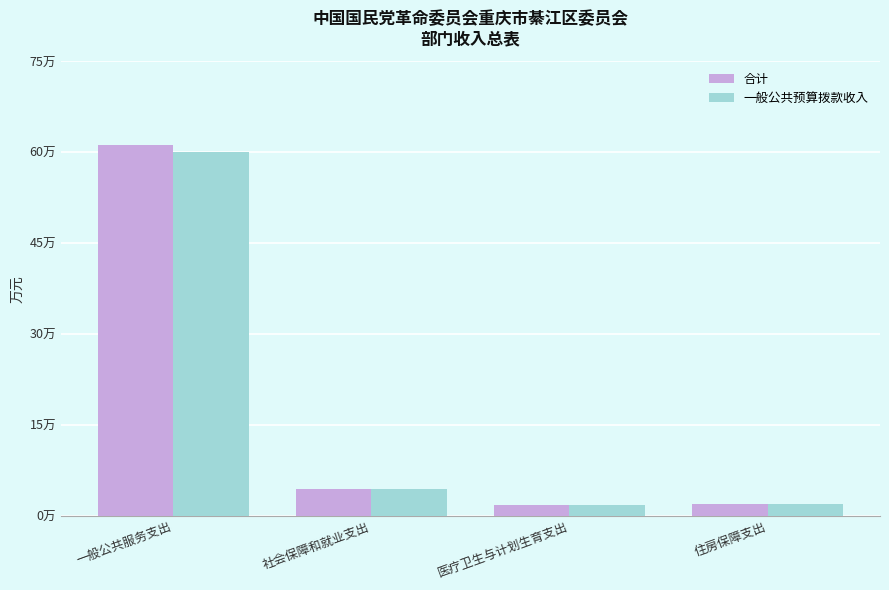

What are all the series names shown in the legend?

合计, 一般公共预算拨款收入